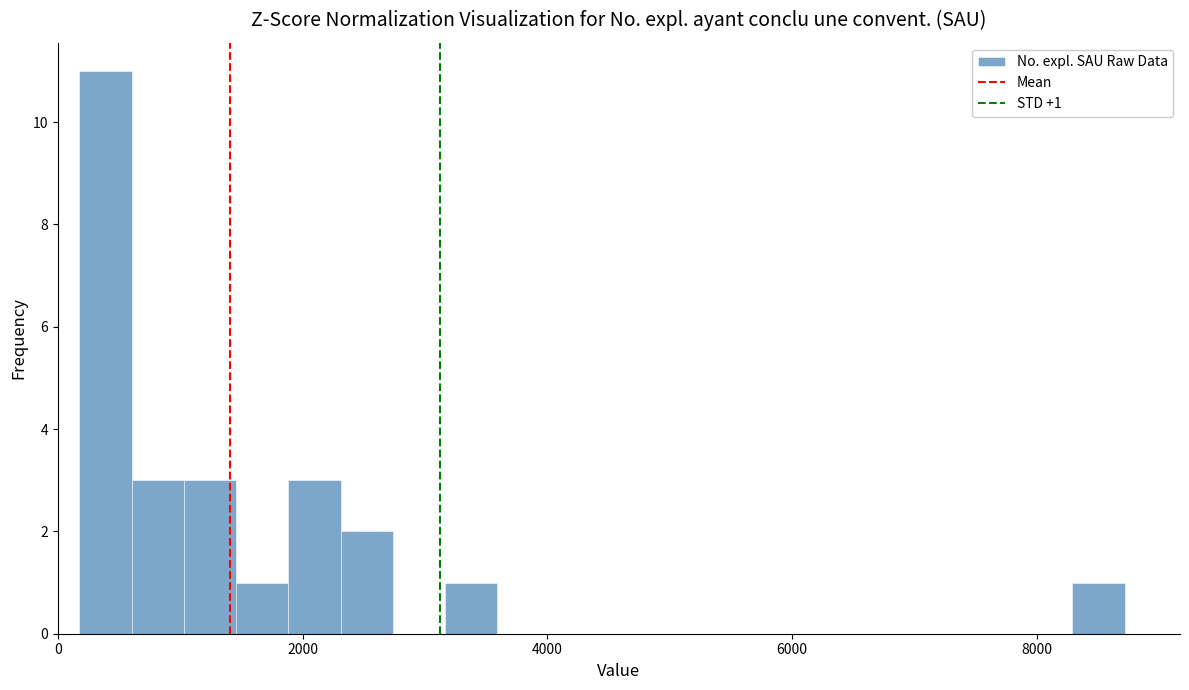

Read against the x-axis, roughly where is the centre of the tallest bar?

400